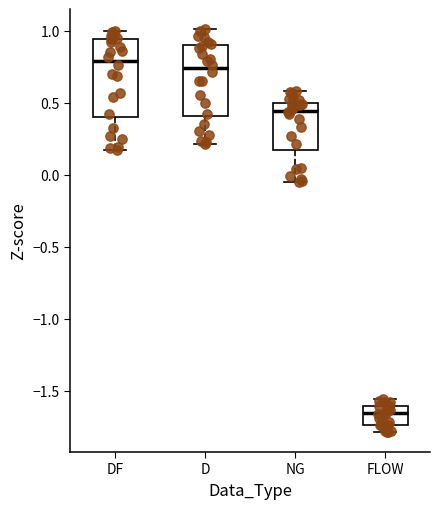

Which box's median line is the lowest?

FLOW